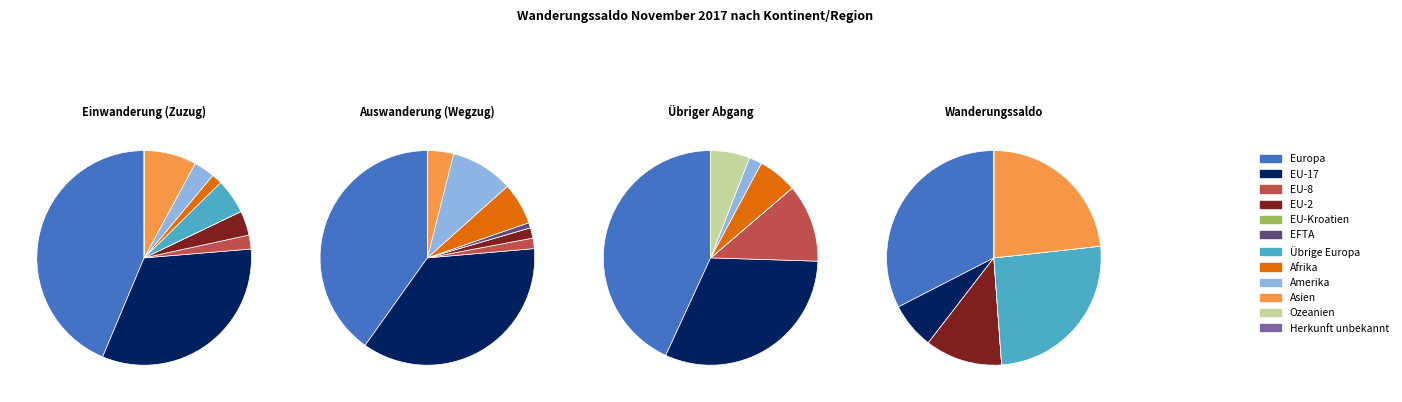

How many segments does this pie chart have?

12